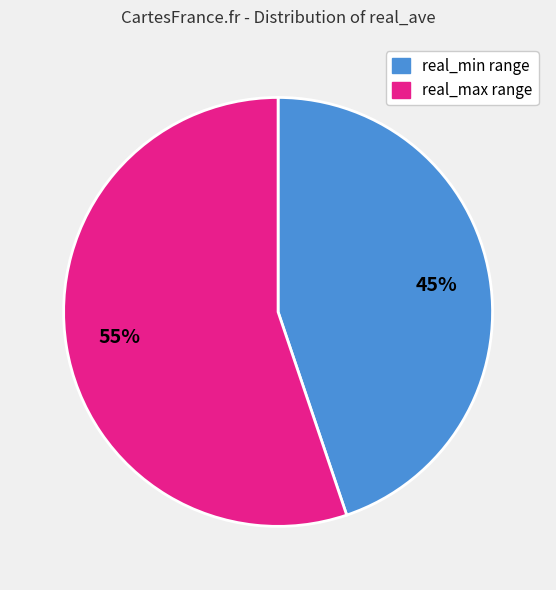

Does any single category account for the majority?

Yes